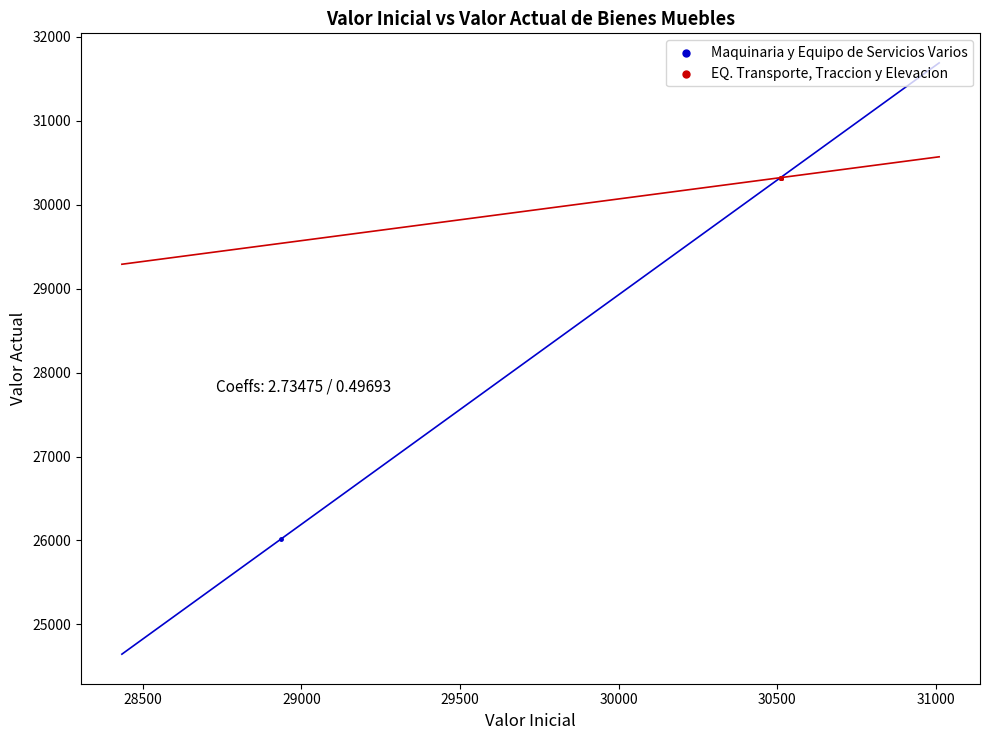

What are all the series names shown in the legend?

Maquinaria y Equipo de Servicios Varios, EQ. Transporte, Traccion y Elevacion